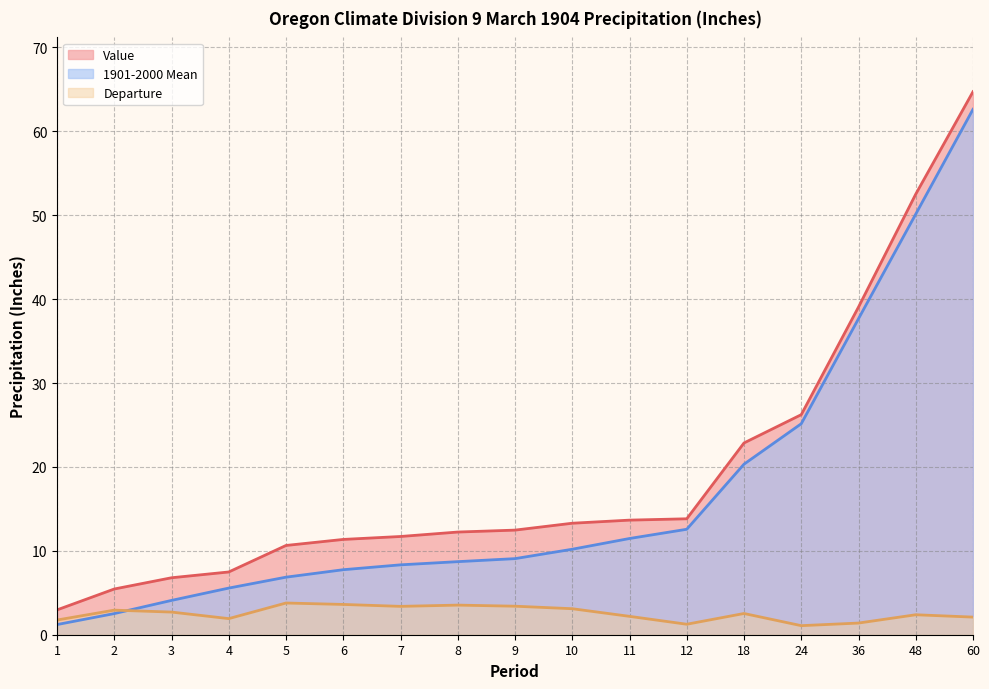

What is the sum of all Value values?

327.3